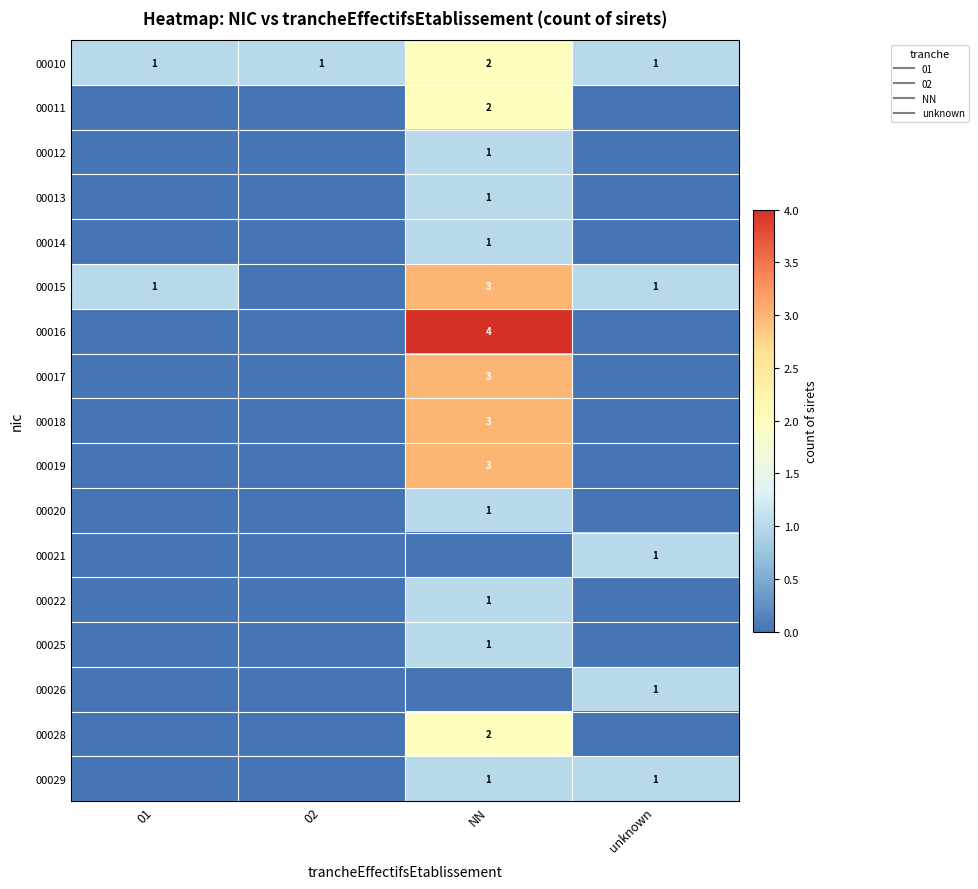

At which category is the sum across all series the highest?

NN